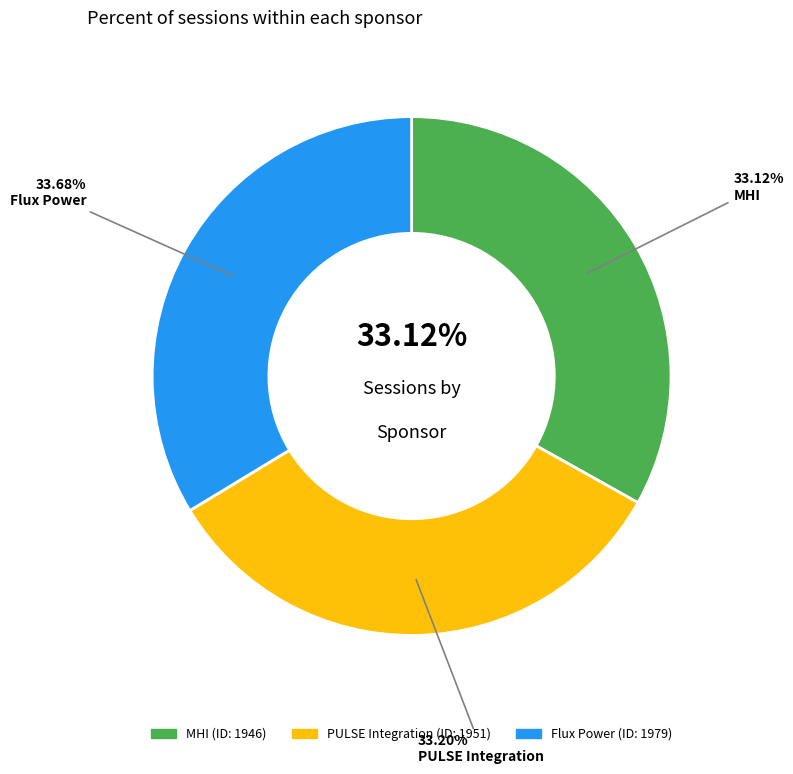

Is it true that MHI is 33% of the pie?

True